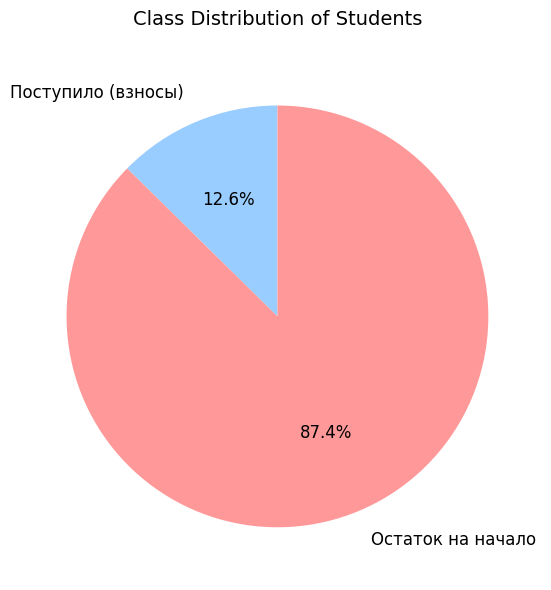

Is there a majority slice in this chart?

Yes